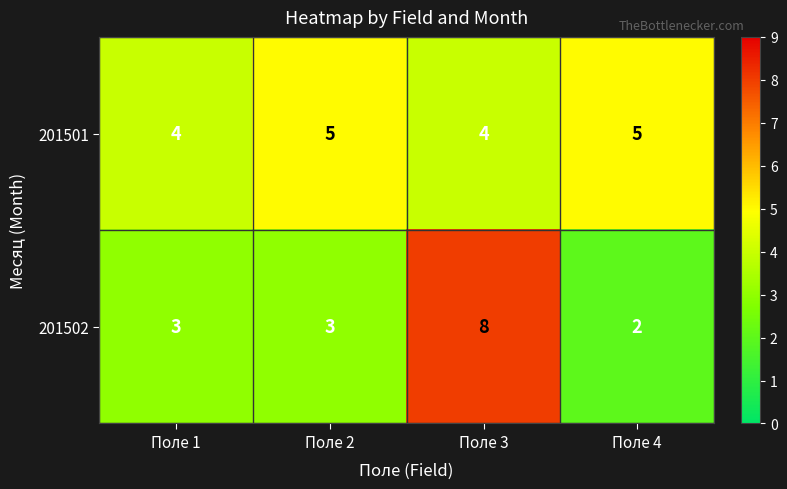

Reading left to right, list all the values displayed in this chart.

201501: Поле 1=4	Поле 2=5	Поле 3=4	Поле 4=5
201502: Поле 1=3	Поле 2=3	Поле 3=8	Поле 4=2